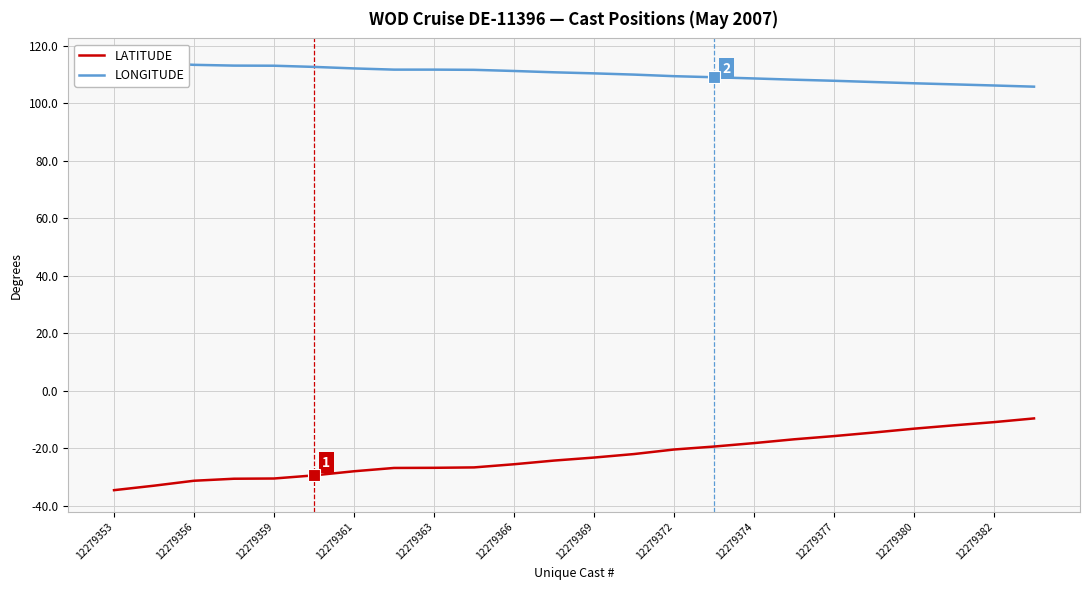

What is the lowest value of the LATITUDE series?

-34.6